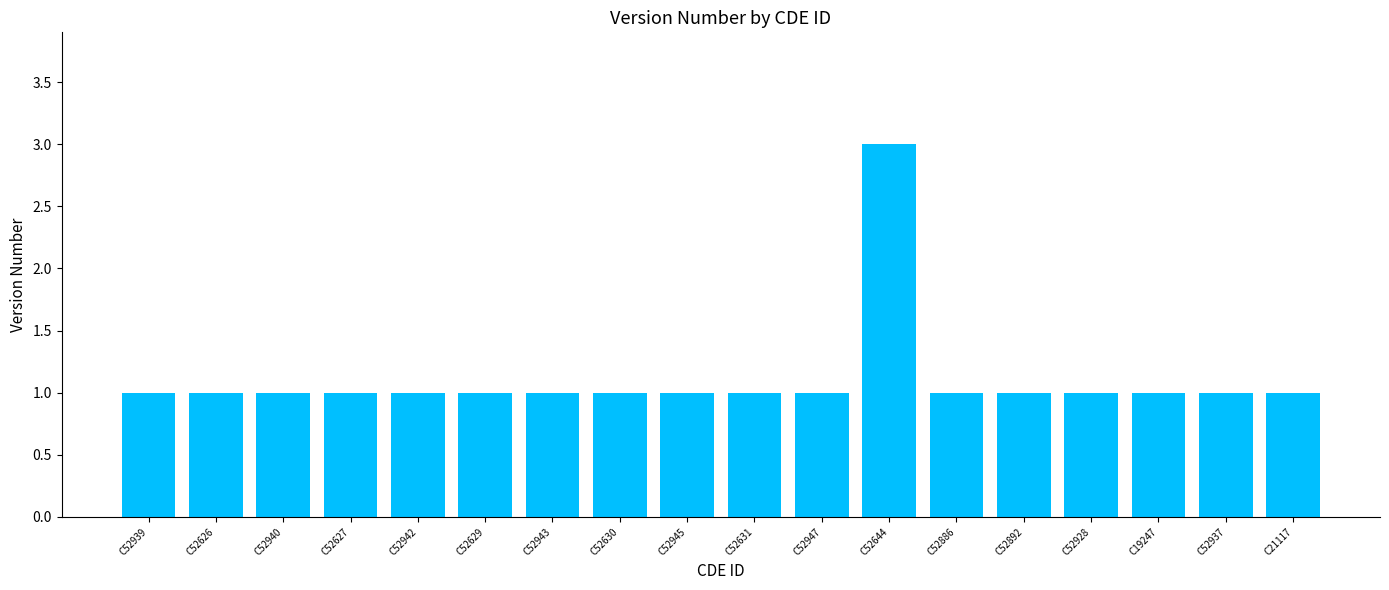

What is the maximum value shown in the chart?

3